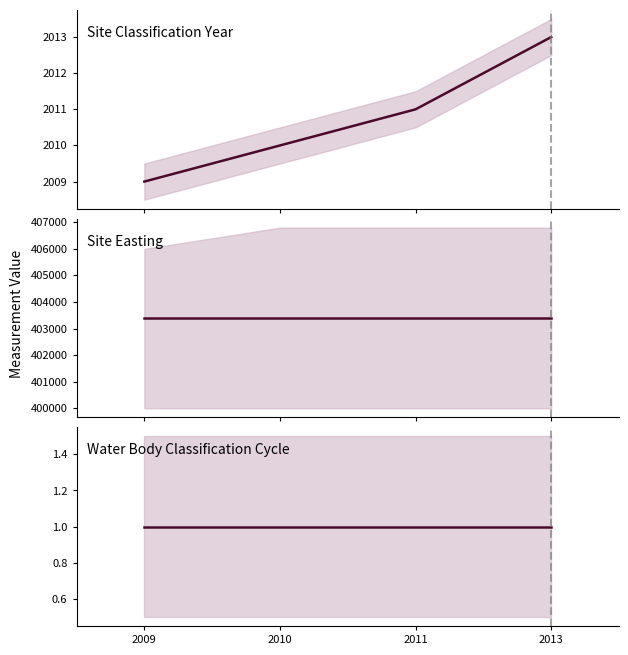

How many distinct data groups are displayed?

3